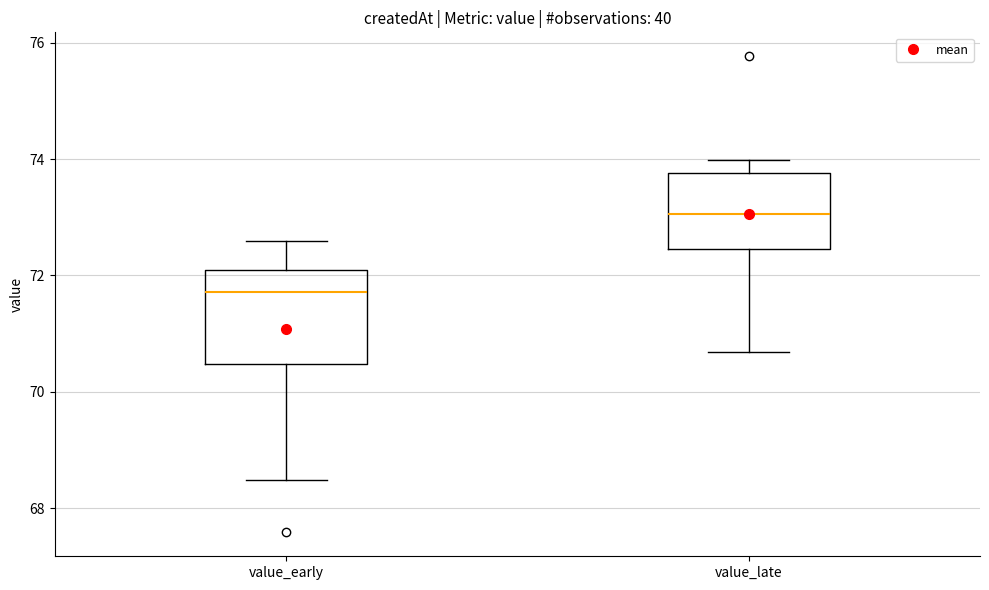

Where is the lower edge of the box for value_early on the y-axis? The values are not printed on the chart, so give them approximately, as read against the axis.

70.4